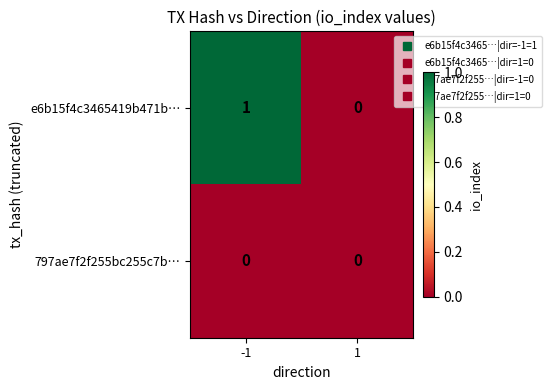

Reading left to right, what are all the values shown in this chart?

e6b15f4c3465419b471b…: -1=1	1=0
797ae7f2f255bc255c7b…: -1=0	1=0